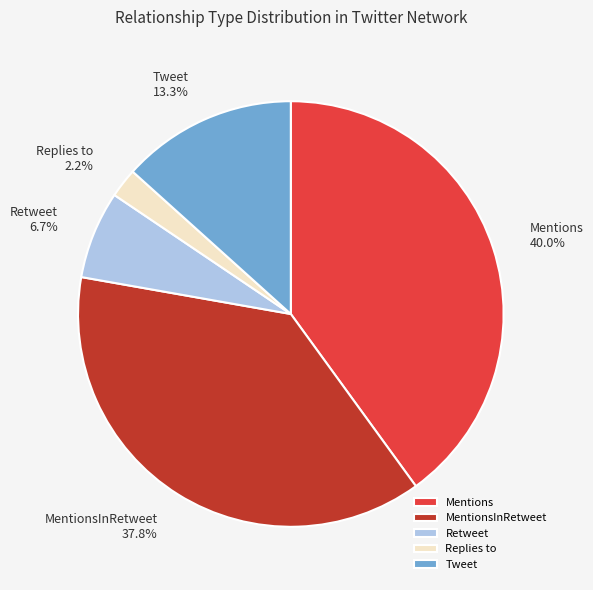

Which has a higher value, Tweet or MentionsInRetweet?

MentionsInRetweet